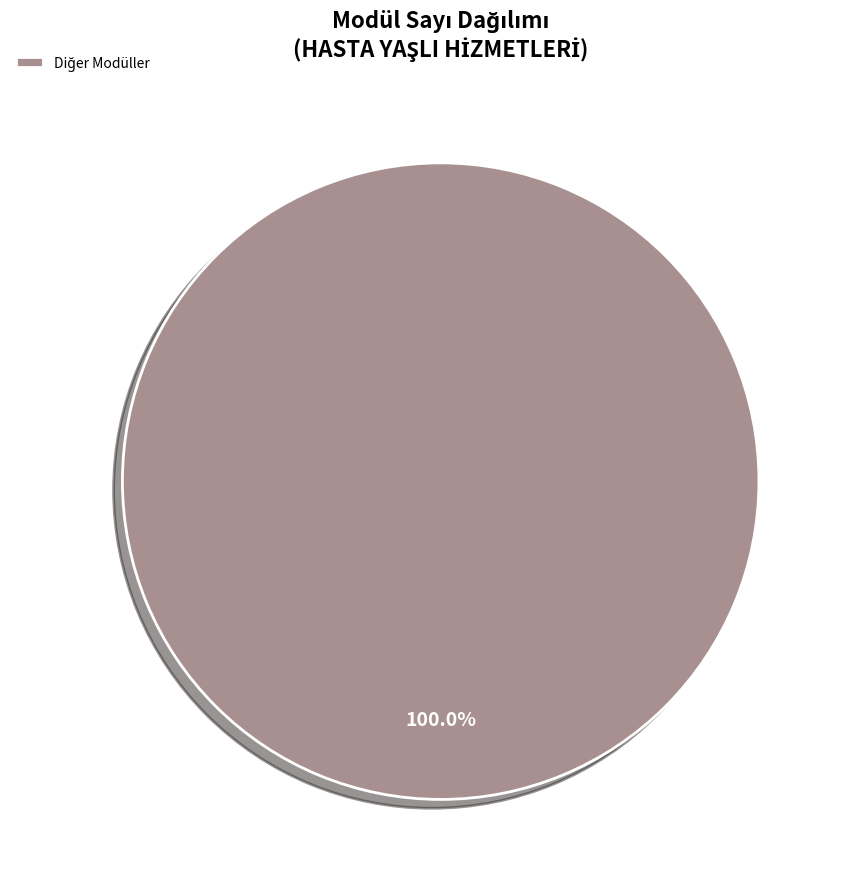

Does any single category account for the majority?

Yes